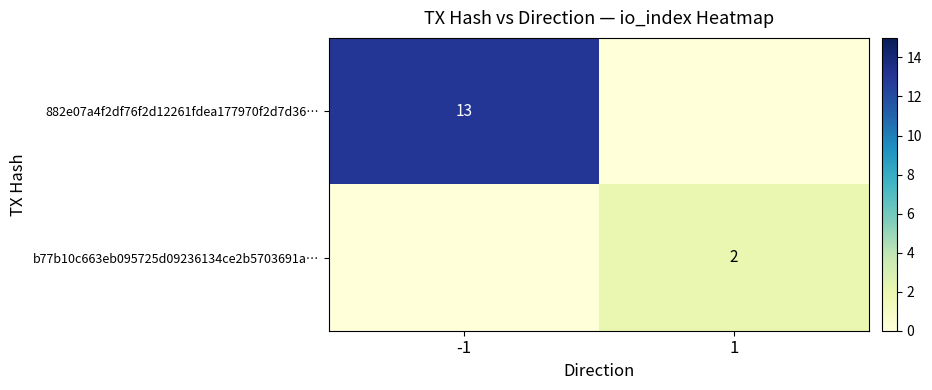

What is the greatest value displayed?

13